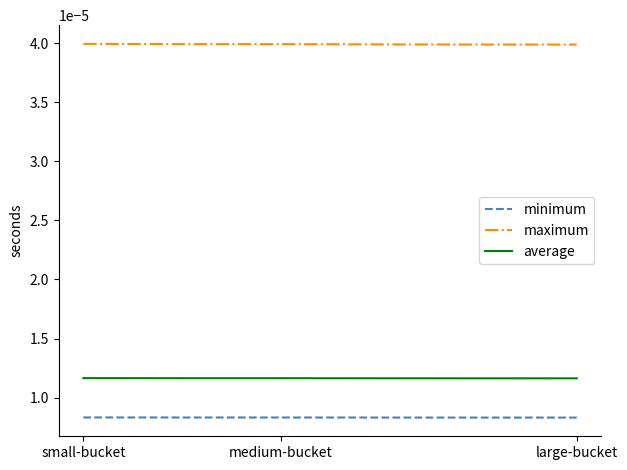

True or false: maximum and average intersect in this chart.

False